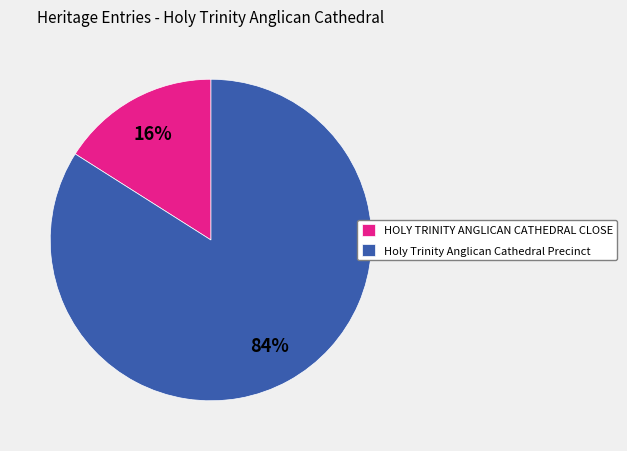

How many slices are in this pie chart?

2